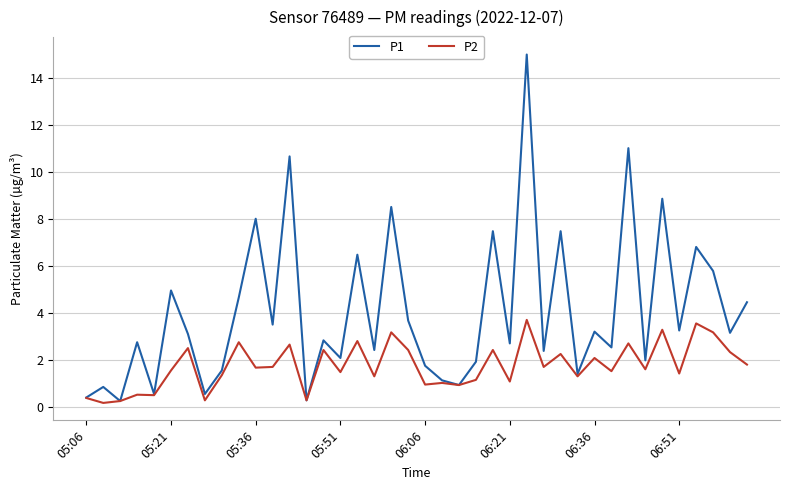

What is the average value of the P1 series?

4.0